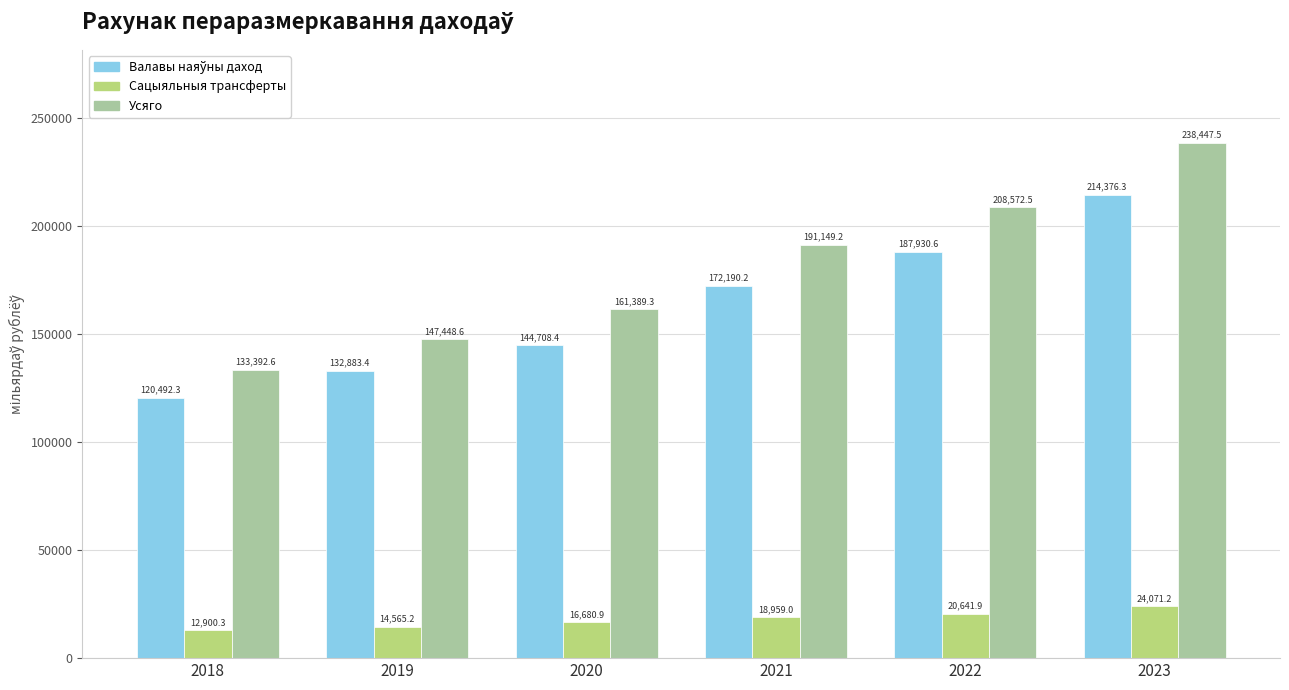

What is the maximum value shown in the chart?

238447.5